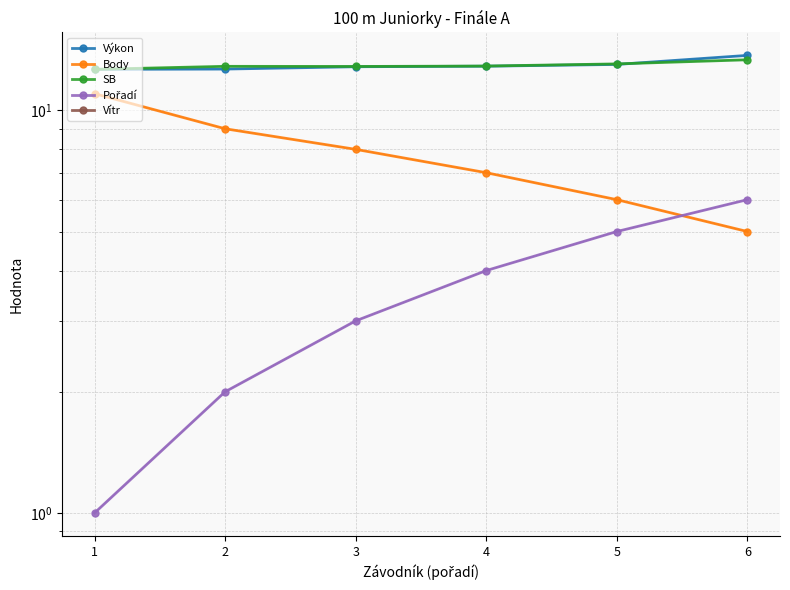

What is the value of the Výkon point at the 5th from the left?

13.0